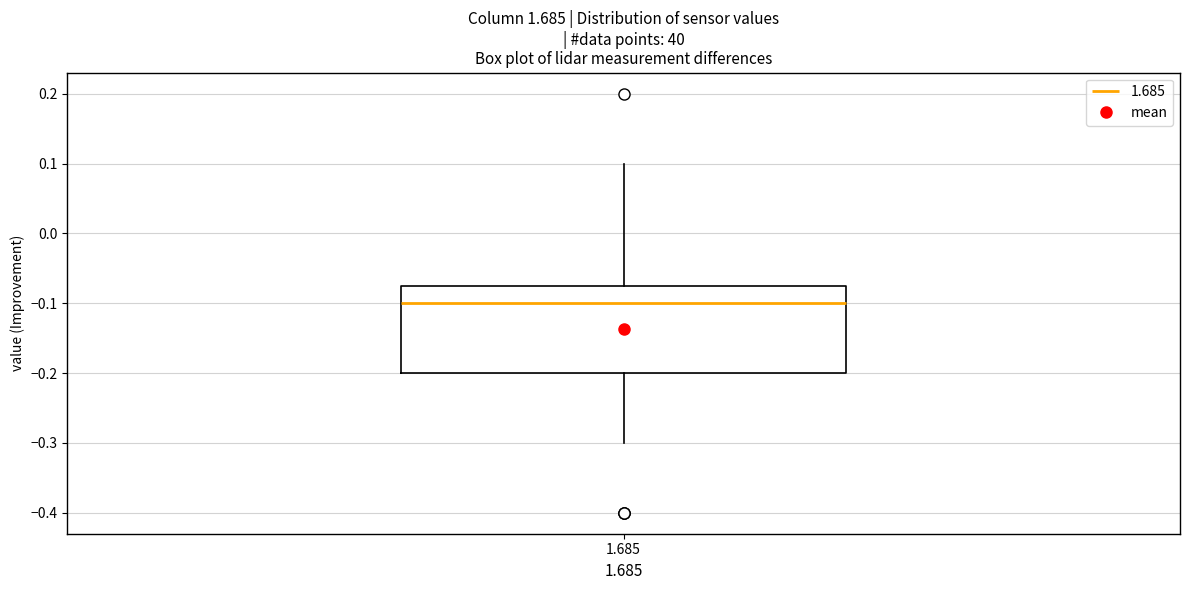

Transcribe this box plot: give where the median line is, the range the box spans, and where the two whiskers end, as read against the y-axis. The values are not printed on the chart, so give them approximately, as read against the axis.

median -0.10, box -0.20 to -0.07, whiskers -0.30 to 0.10